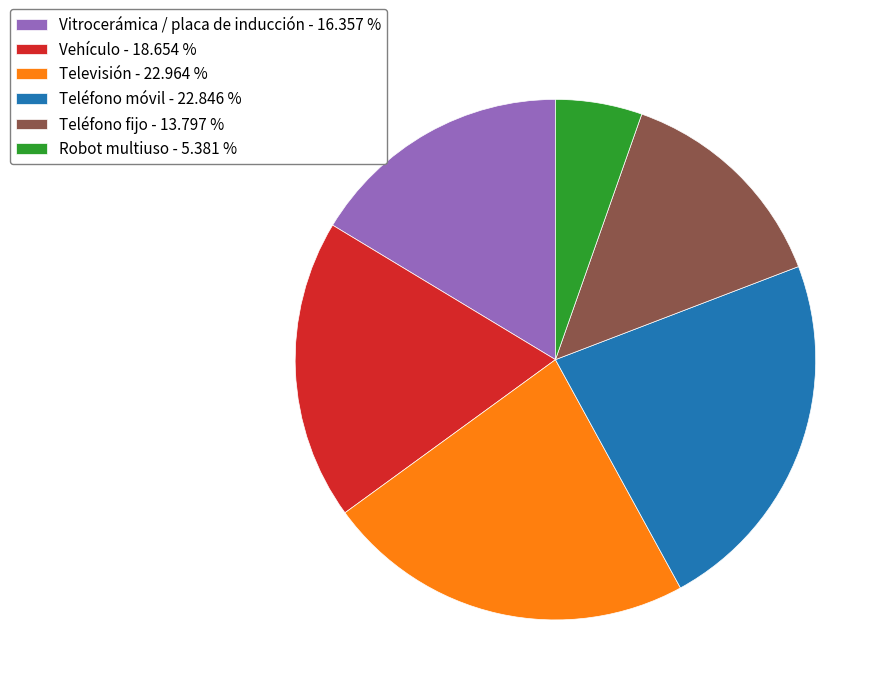

Is there a majority slice in this chart?

No